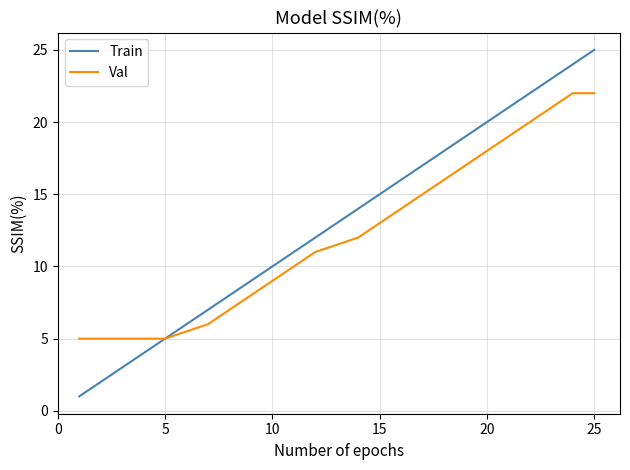

List the series in order of their peak value, lowest first.

Val, Train